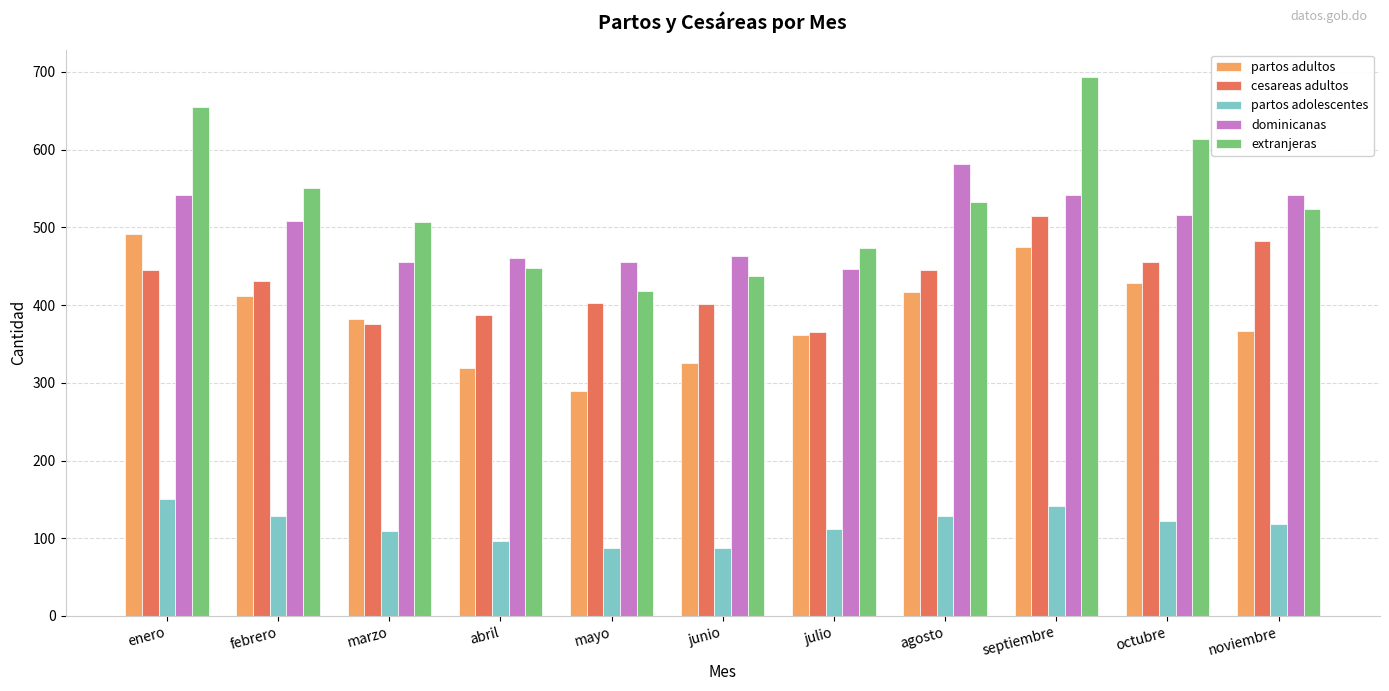

What position from the right is septiembre?

3